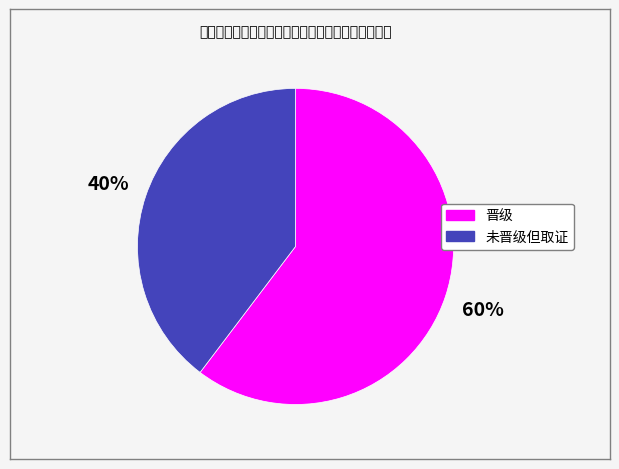

Which slice is the largest?

晋级